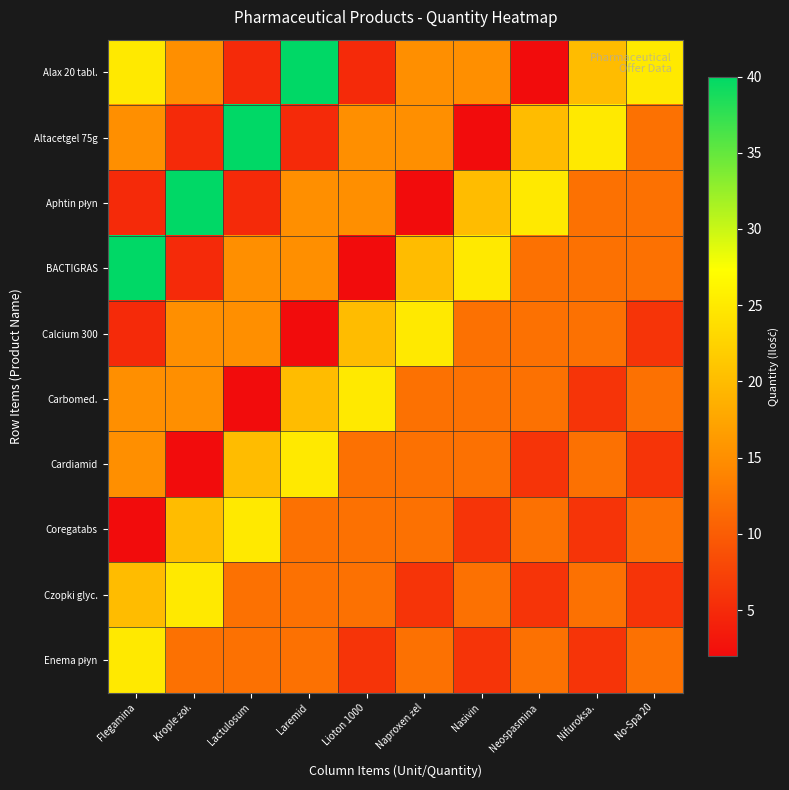

Which series has the largest range (max minus min)?

Alax 20 tabl.